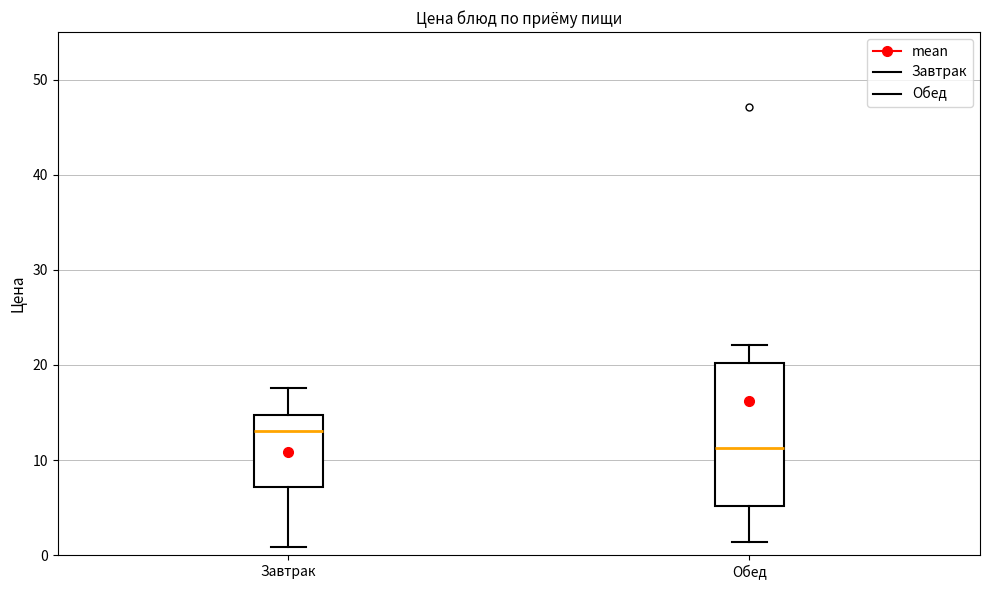

Where is the upper edge of the box for Завтрак on the y-axis? The values are not printed on the chart, so give them approximately, as read against the axis.

15